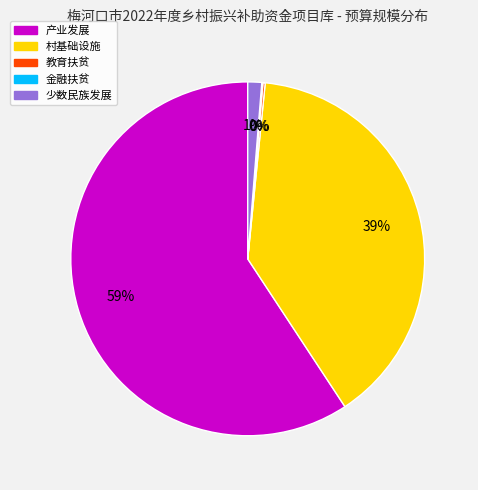

Which slice is the largest?

产业发展